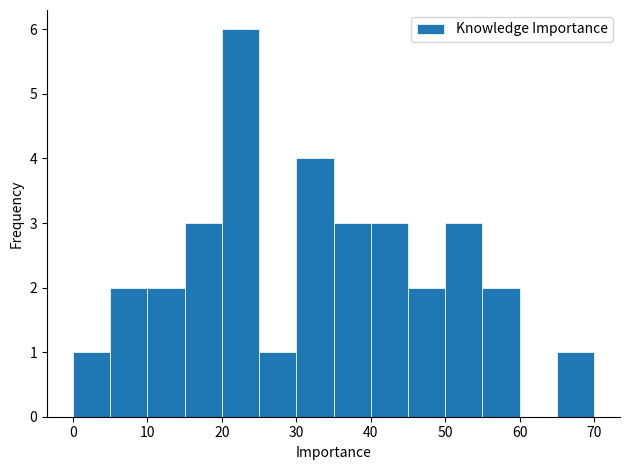

Reading left to right, list every bar in this chart as the range it spans on the x-axis followed by its height. The values are not printed on the chart, so give them approximately, as read against the axis.

0 to 5: 1
5 to 10: 2
10 to 15: 2
15 to 20: 3
20 to 25: 6
25 to 30: 1
30 to 35: 4
35 to 40: 3
40 to 45: 3
45 to 50: 2
50 to 55: 3
55 to 60: 2
60 to 65: 0
65 to 70: 1